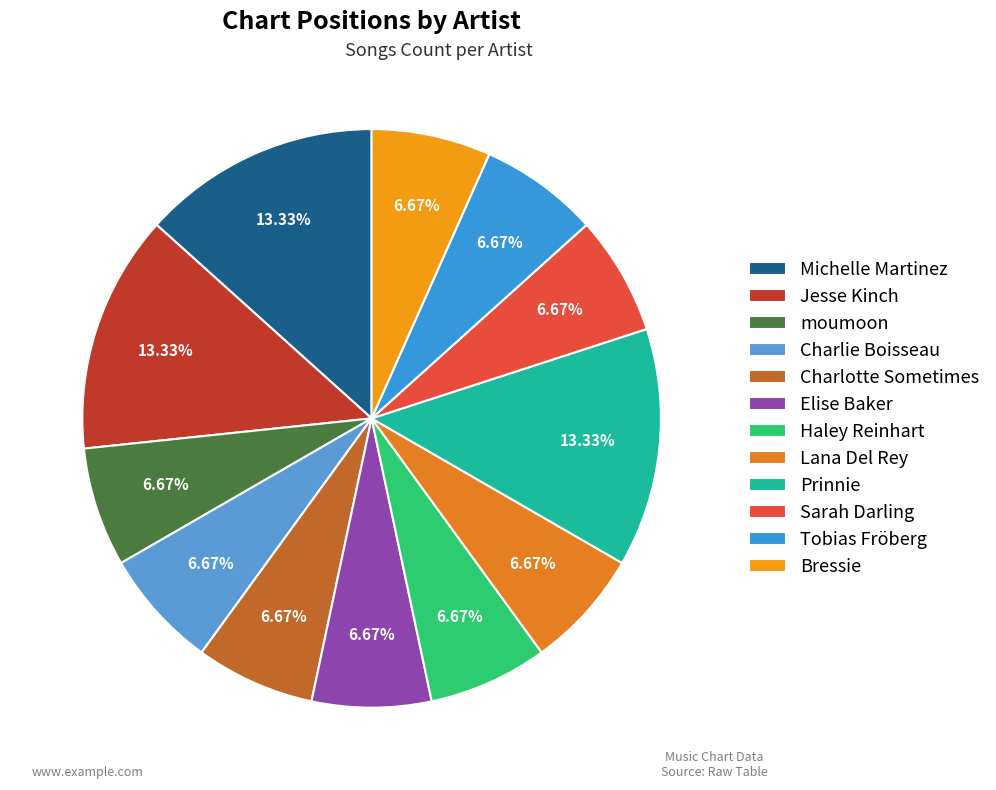

How many segments does this pie chart have?

12